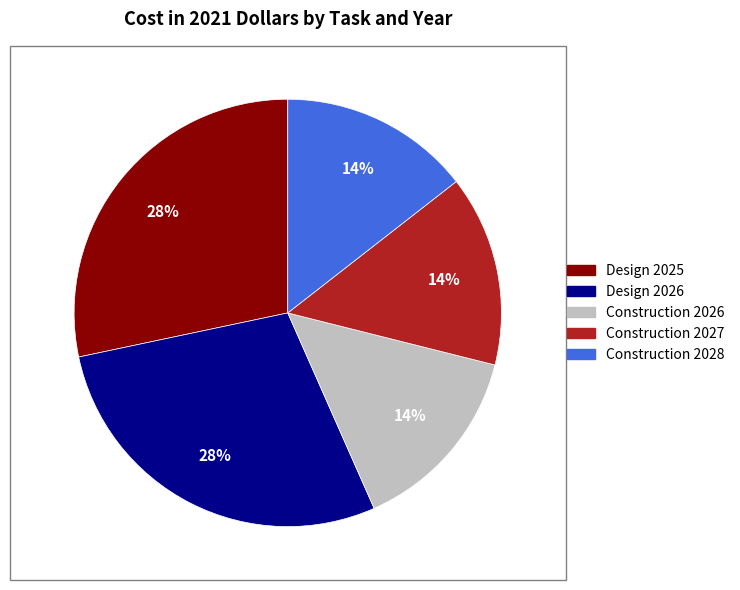

To the nearest percent, what is the difference between the largest and smallest slice percentages?

14%